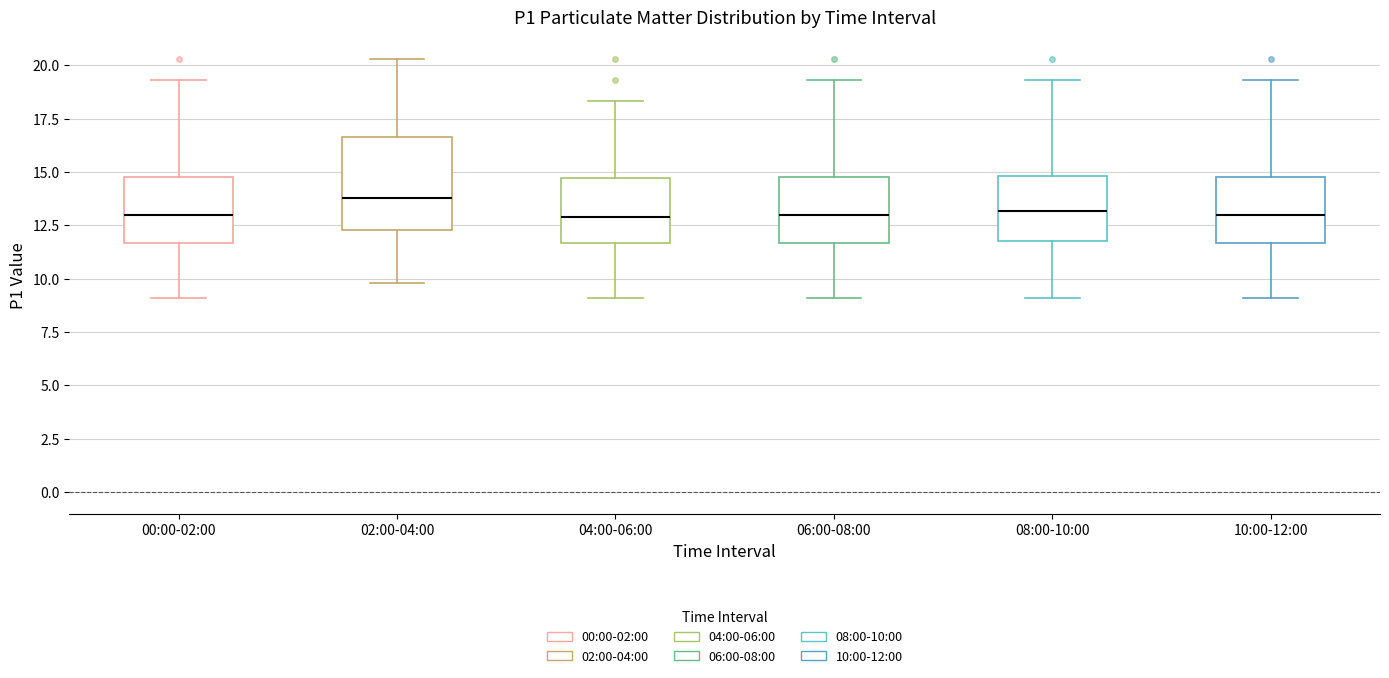

Which box is the tallest, from its lower edge to its upper edge?

02:00-04:00